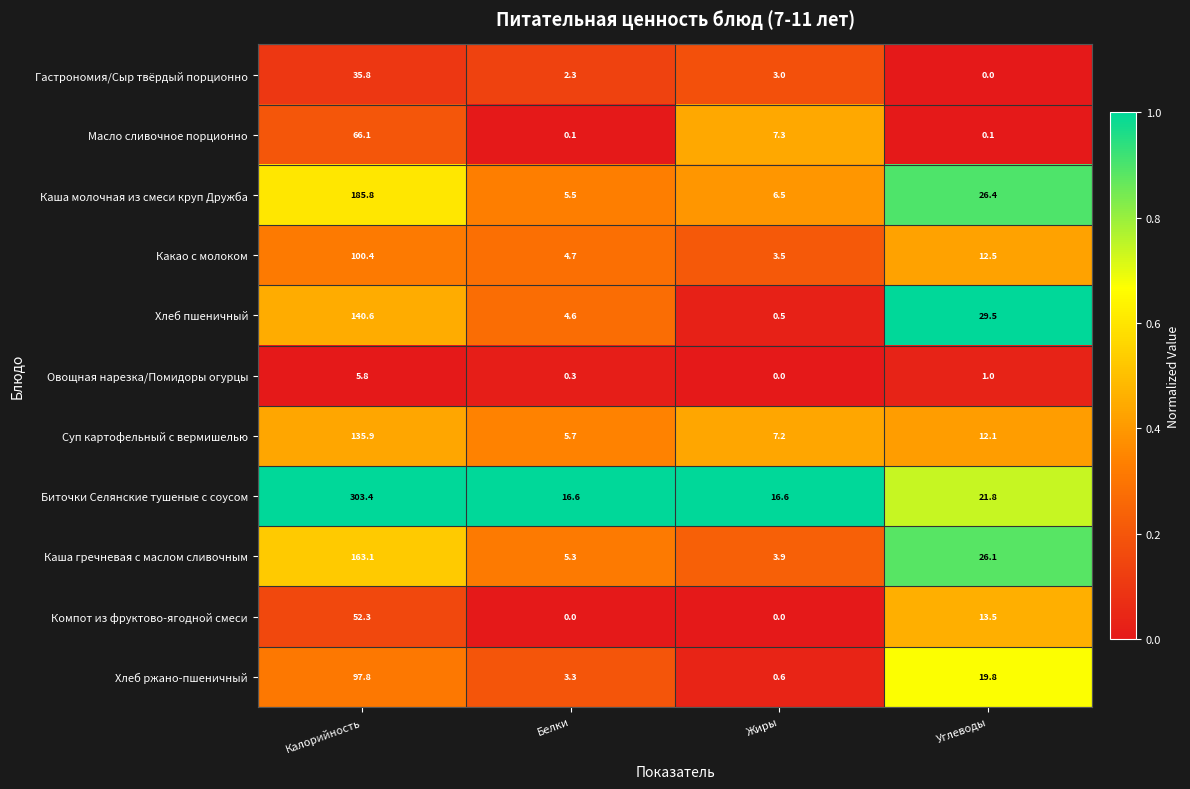

Rank the series at Калорийность from highest to lowest value.

Биточки Селянские тушеные с соусом, Каша молочная из смеси круп Дружба, Каша гречневая с маслом сливочным, Хлеб пшеничный, Суп картофельный с вермишелью, Какао с молоком, Хлеб ржано-пшеничный, Масло сливочное порционно, Компот из фруктово-ягодной смеси, Гастрономия/Сыр твёрдый порционно, Овощная нарезка/Помидоры огурцы